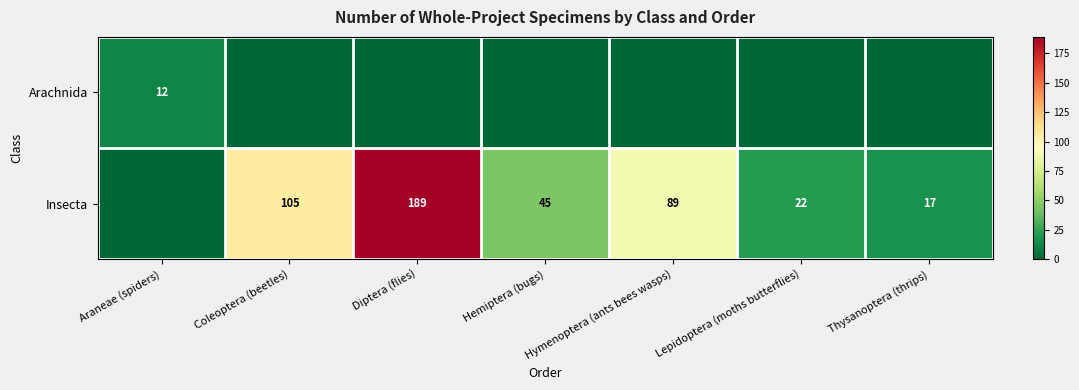

What is the total value across all series at Araneae (spiders)?

12